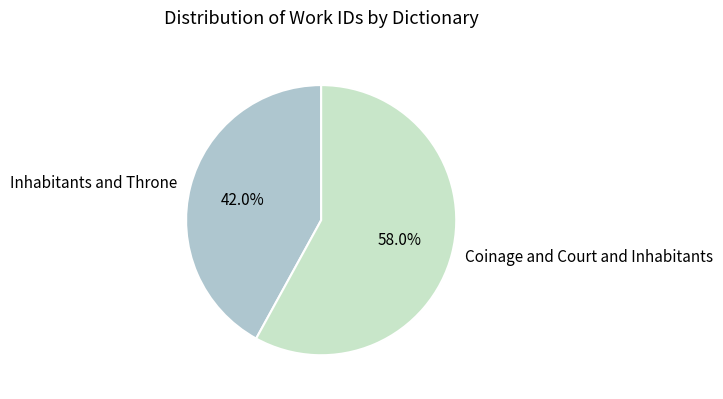

To the nearest percent, what is the combined percentage of Inhabitants and Throne and Coinage and Court and Inhabitants?

100%